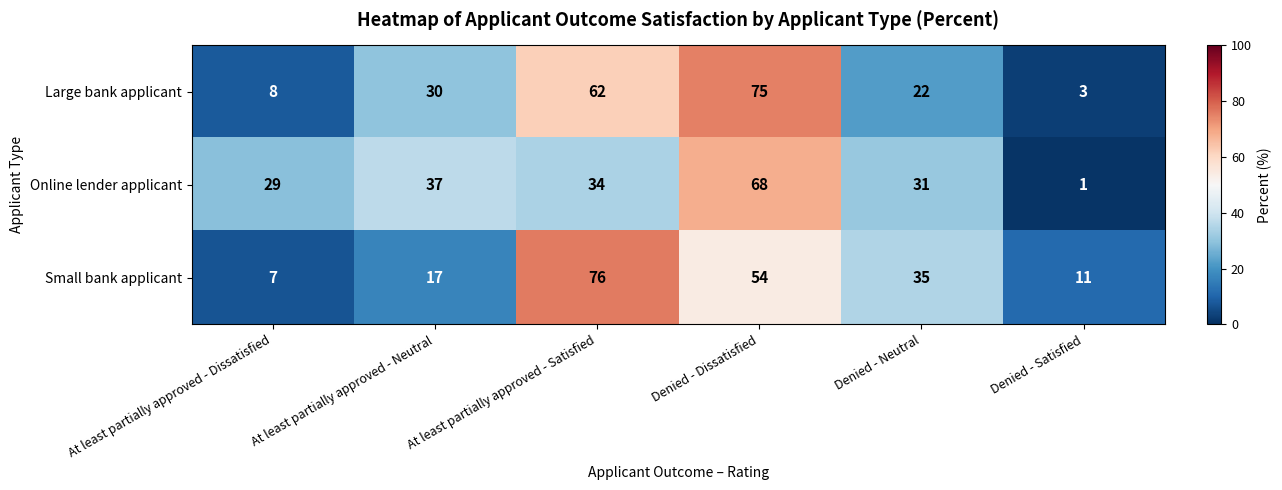

What is the maximum value shown in the chart?

76